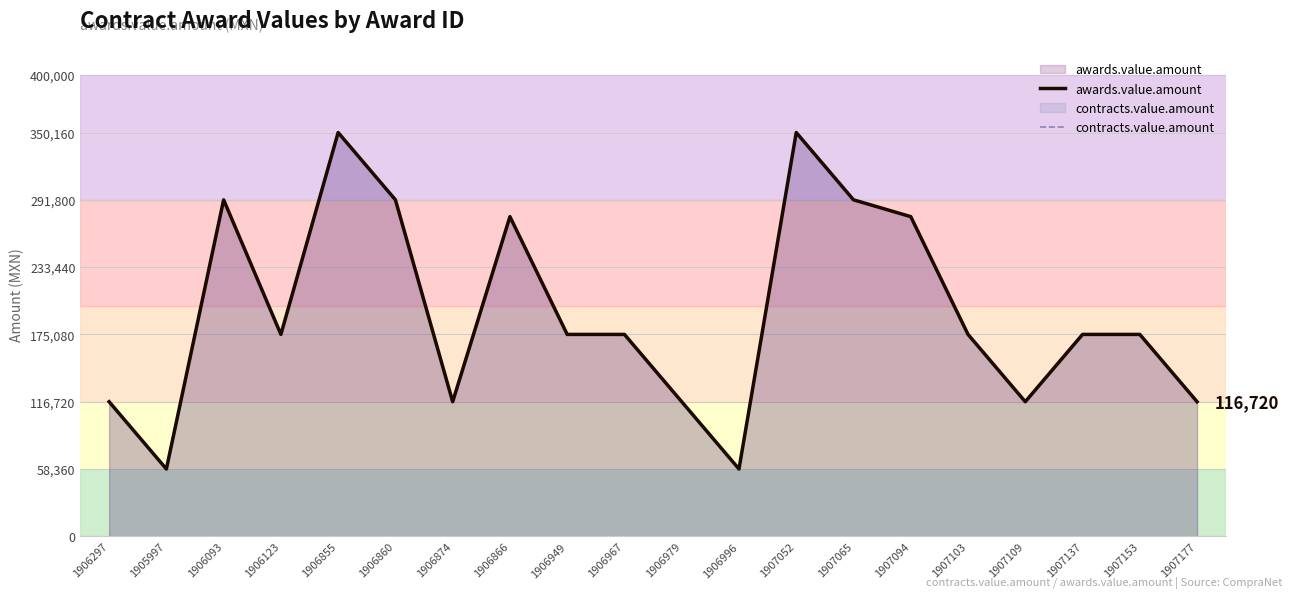

What is the label of the 2nd point from the left?

1905997